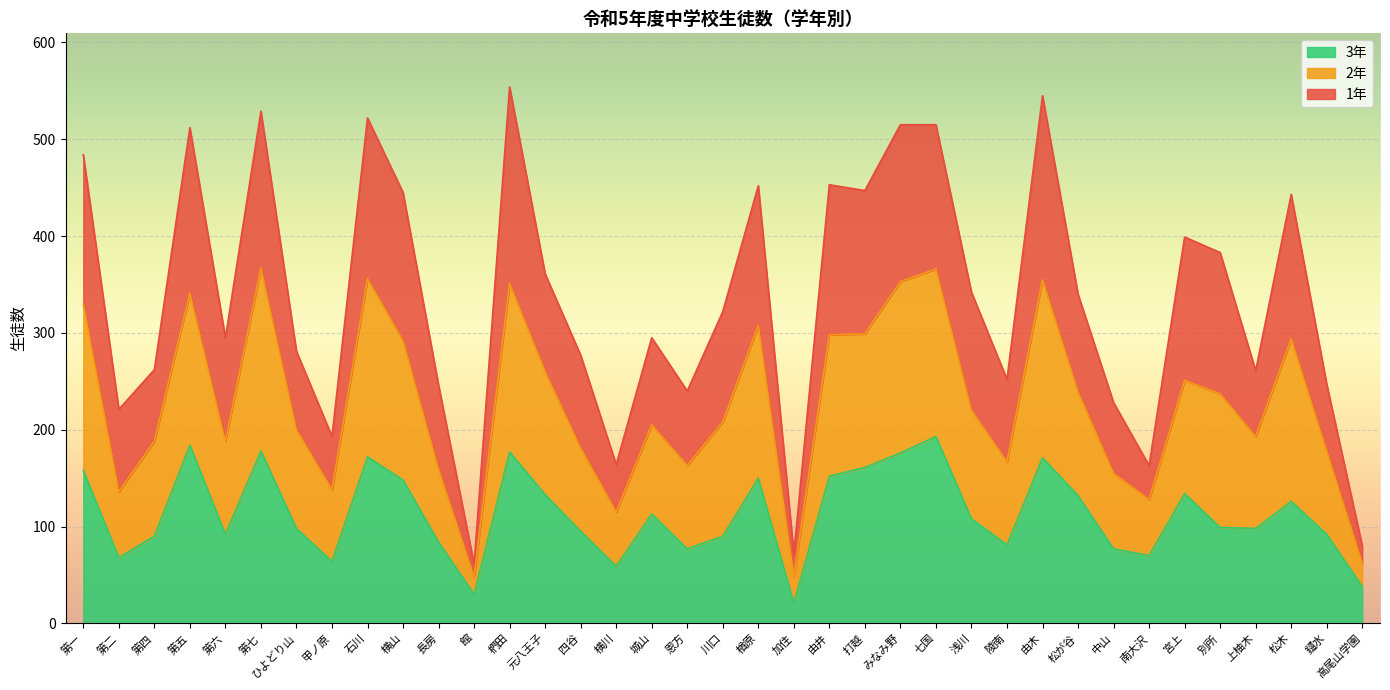

What is the value of the 3年 point at the 3rd from the left?

90